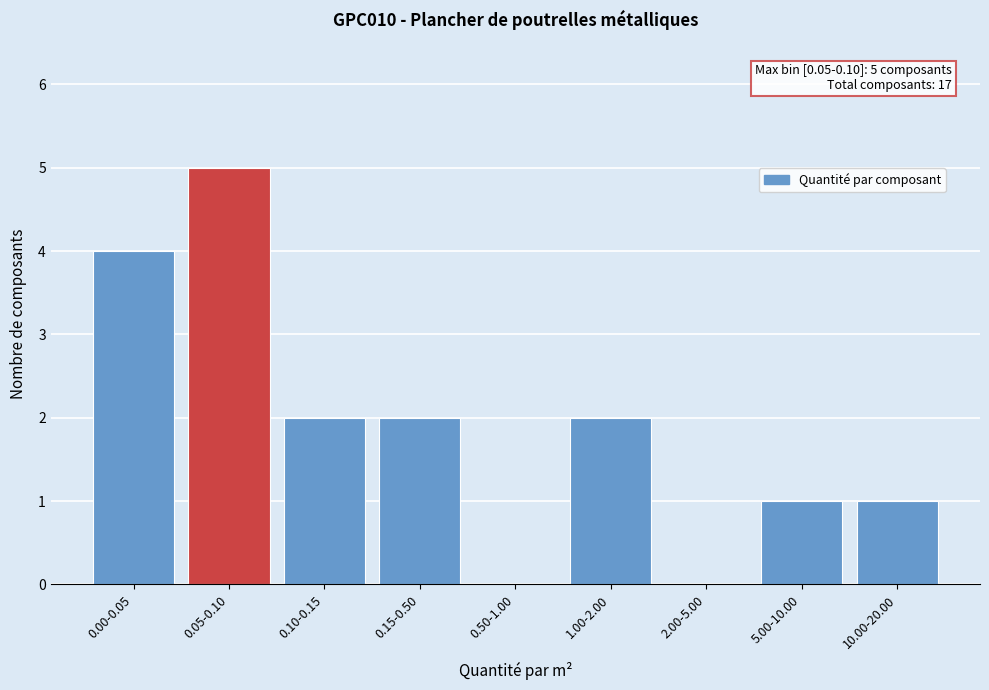

Reading left to right, what are all the values shown in this chart?

0.00-0.05=4	0.05-0.10=5	0.10-0.15=2	0.15-0.50=2	0.50-1.00=0	1.00-2.00=2	2.00-5.00=0	5.00-10.00=1	10.00-20.00=1